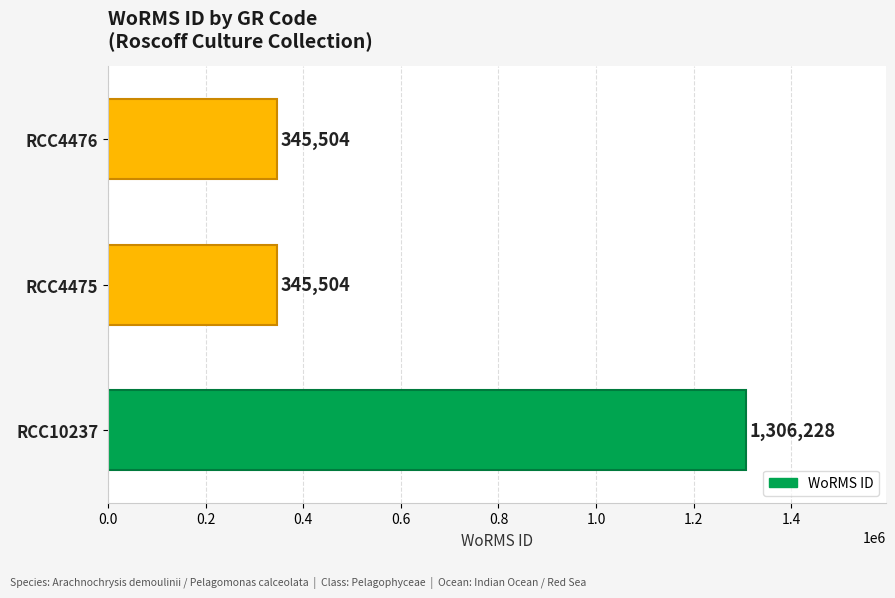

Approximately how many times larger is the value at RCC4476 compared to RCC10237?

0.3